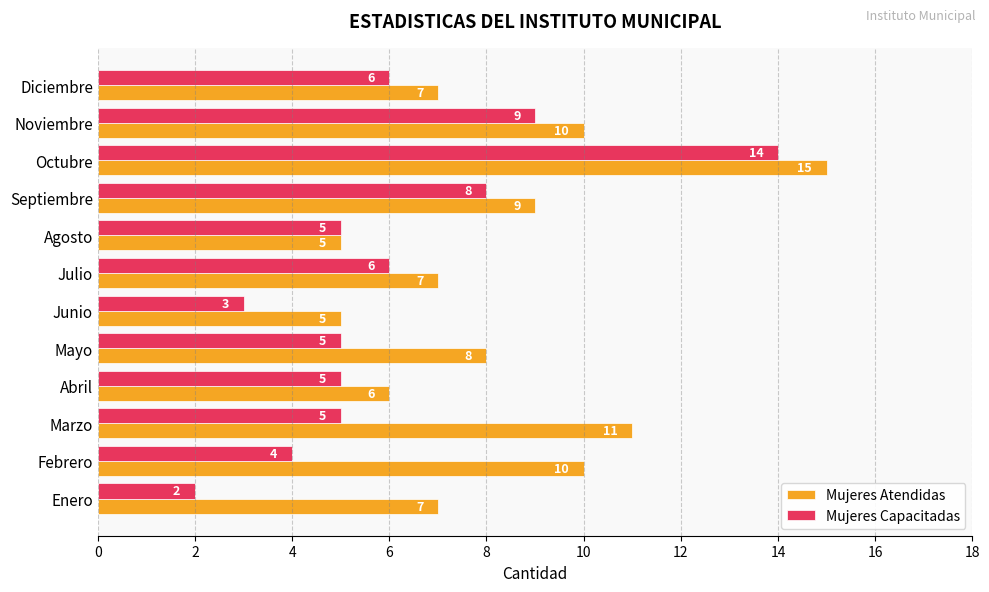

What is the minimum value for Mujeres Atendidas?

5